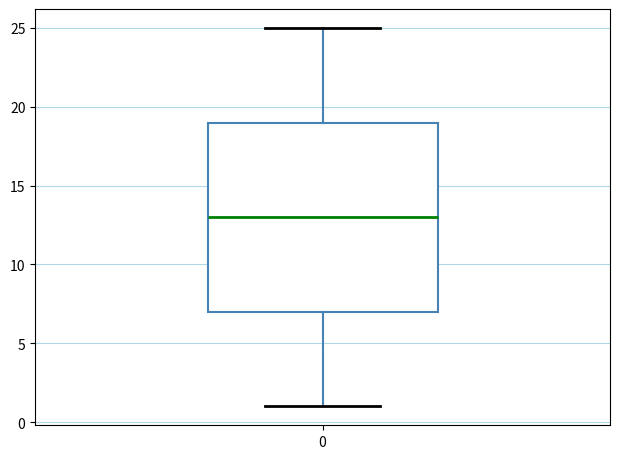

Where does the upper whisker of the box at x = 0 end on the y-axis? The values are not printed on the chart, so give them approximately, as read against the axis.

25